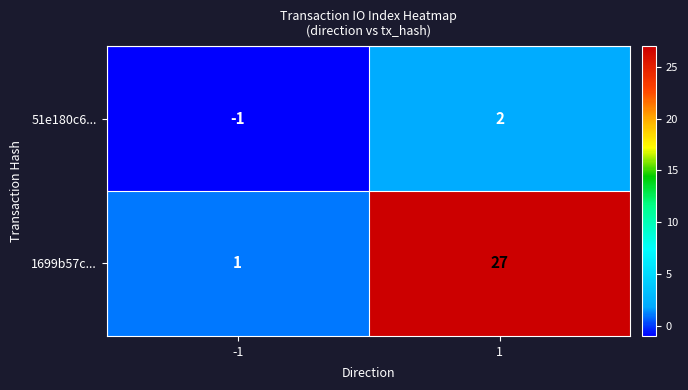

How many categories are shown in the chart?

2